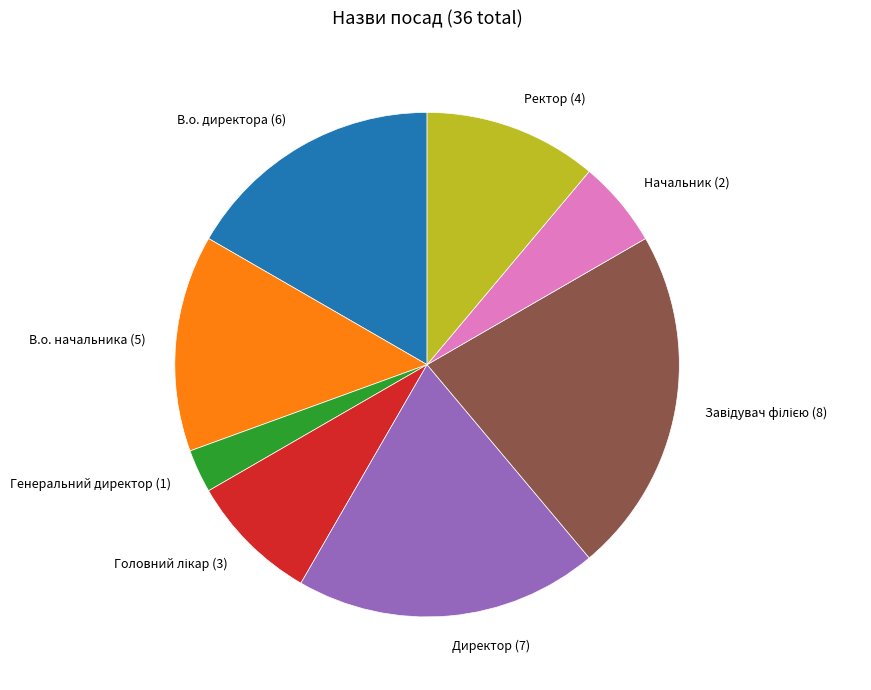

True or false: Генеральний директор accounts for 10% of the total.

False